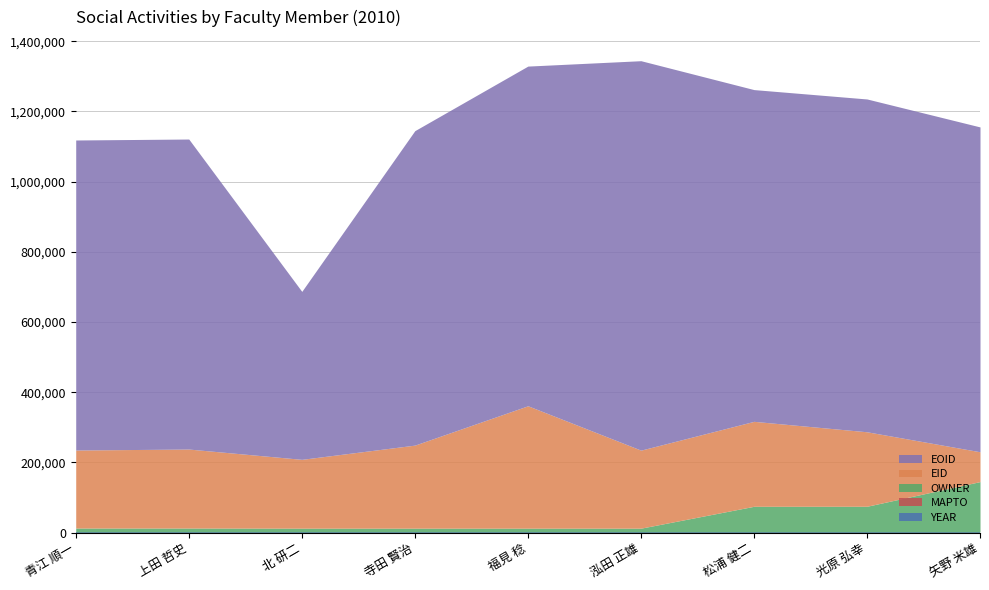

Which series has the largest total across all categories?

EOID